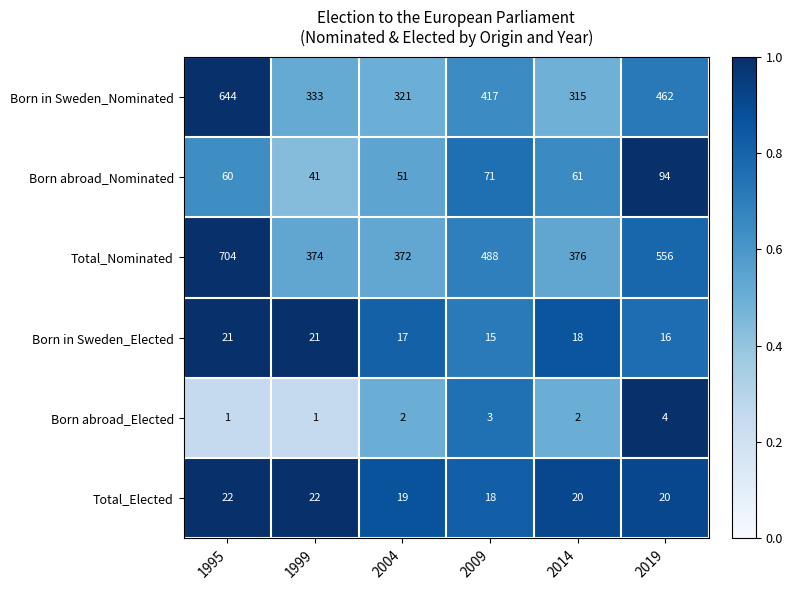

Is it true that Total_Elected equals 11 at 1999?

False